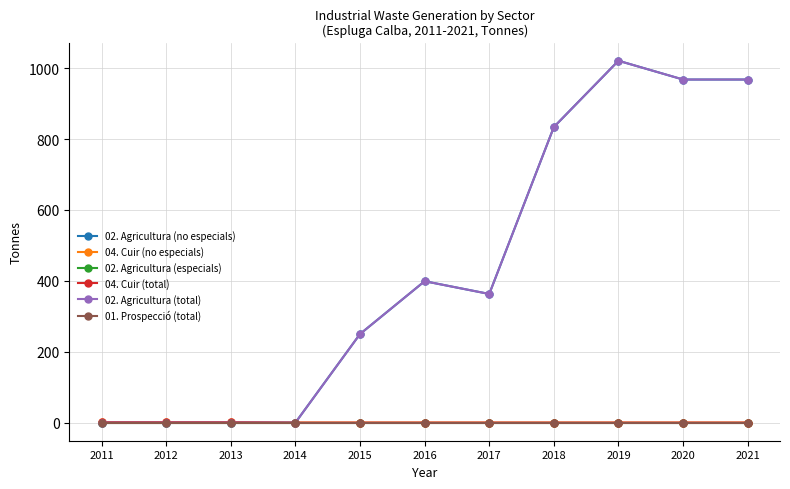

Is this an area chart (filled region under the line)?

No